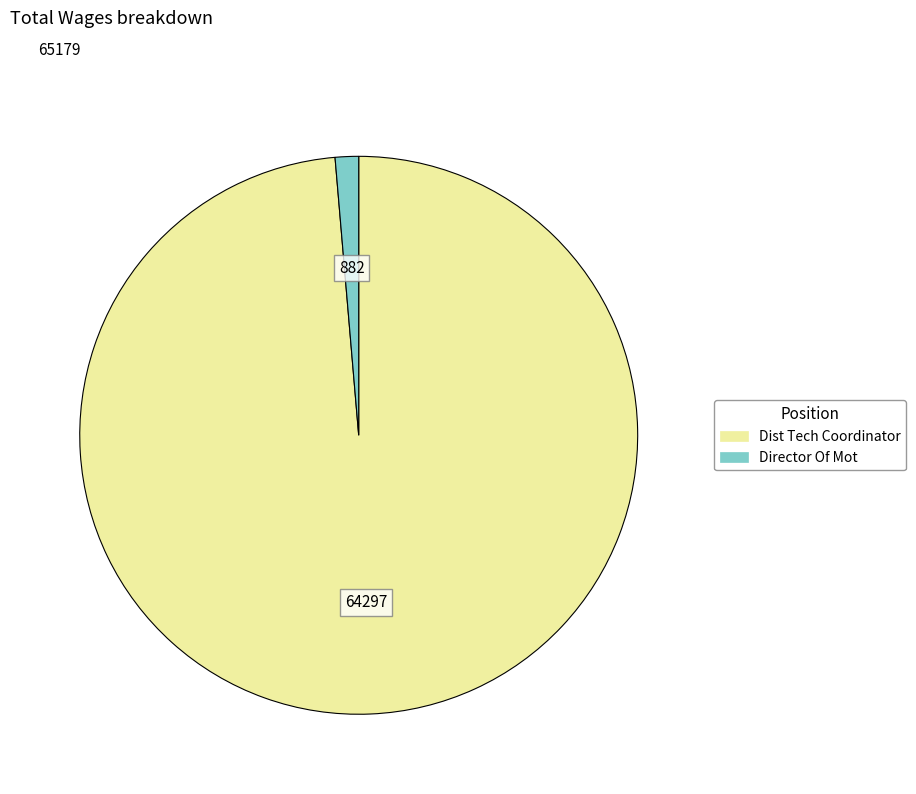

Combined, do Director Of Mot and Dist Tech Coordinator account for over 50%?

Yes